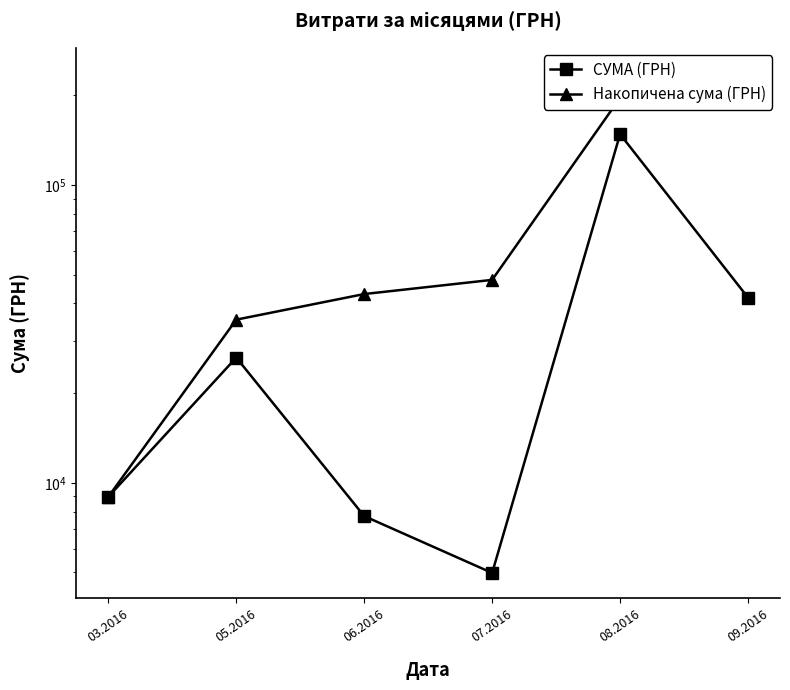

How many lines are shown in the chart?

2